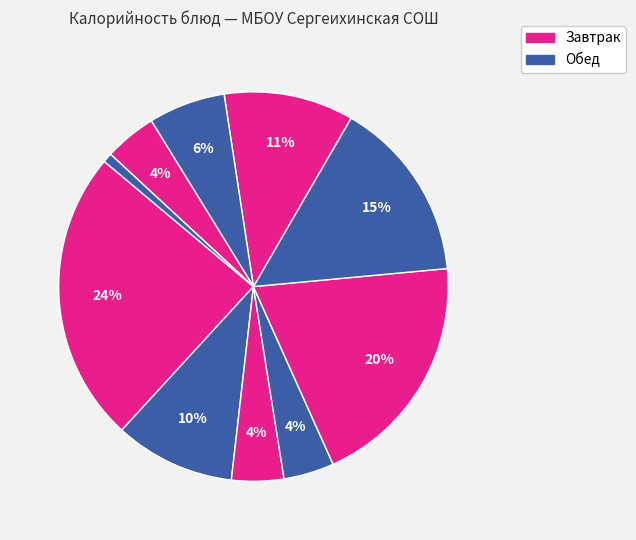

How many segments does this pie chart have?

10